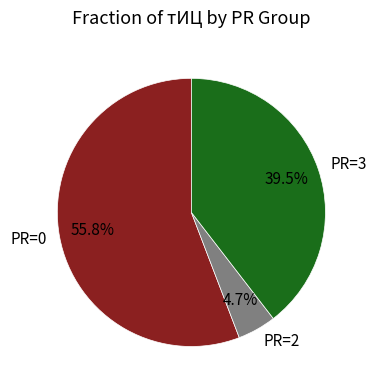

Do PR=2 and PR=0 together represent more than half of the pie?

Yes